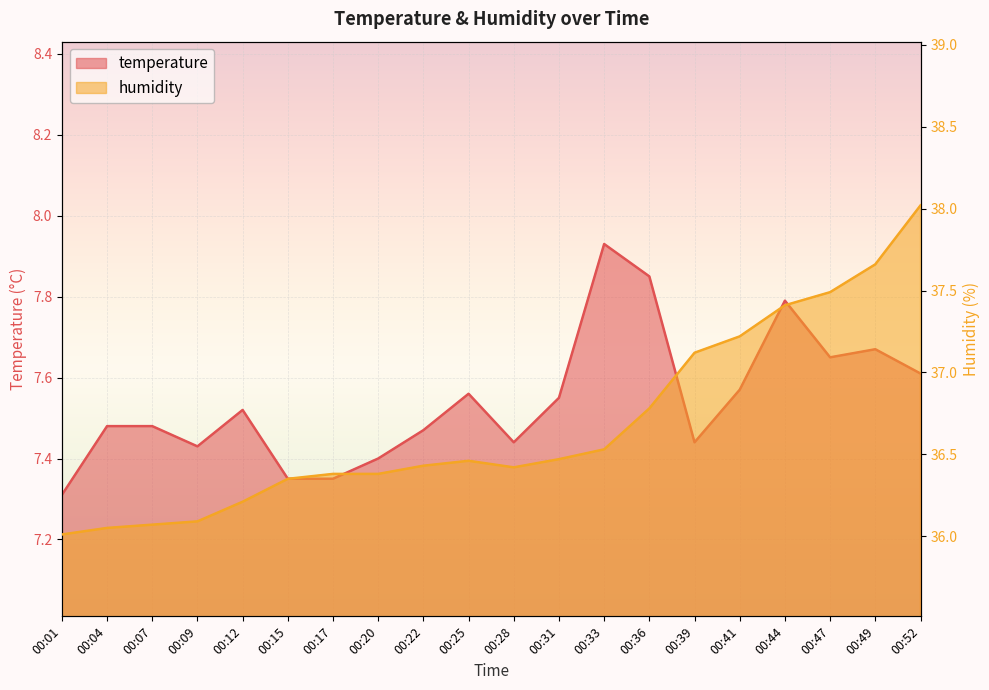

Which label corresponds to the largest value in the chart?

00:52